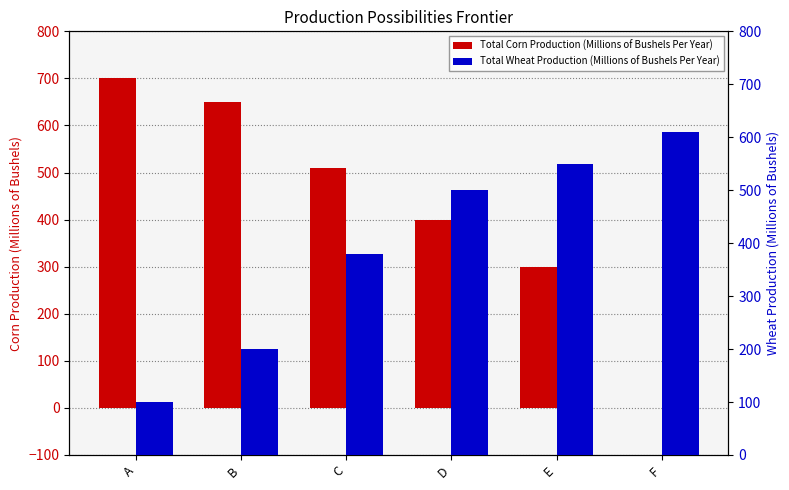

Is the value of Total Corn Production (Millions of Bushels Per Year) at F greater than the value of Total Wheat Production (Millions of Bushels Per Year) at A?

No